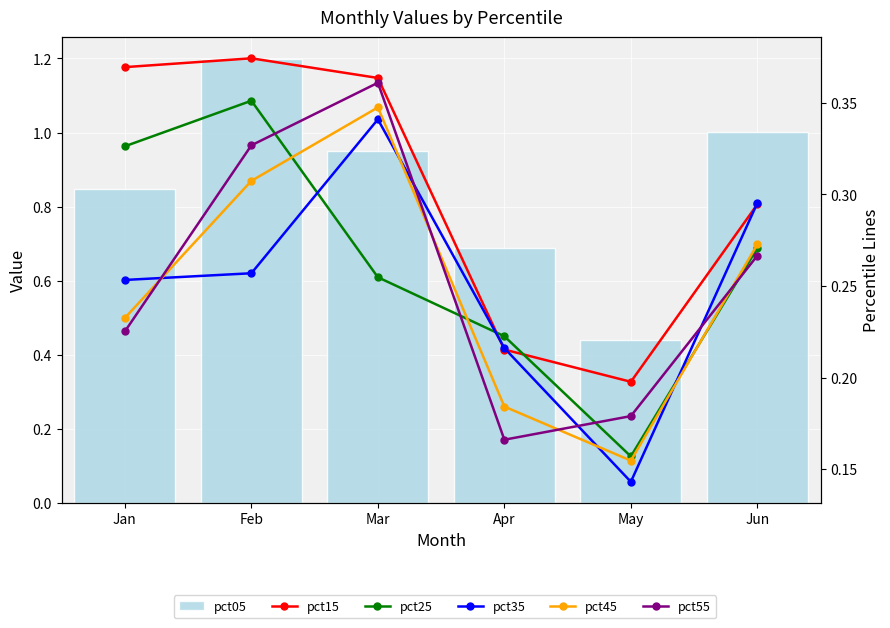

How many distinct data groups are displayed?

6